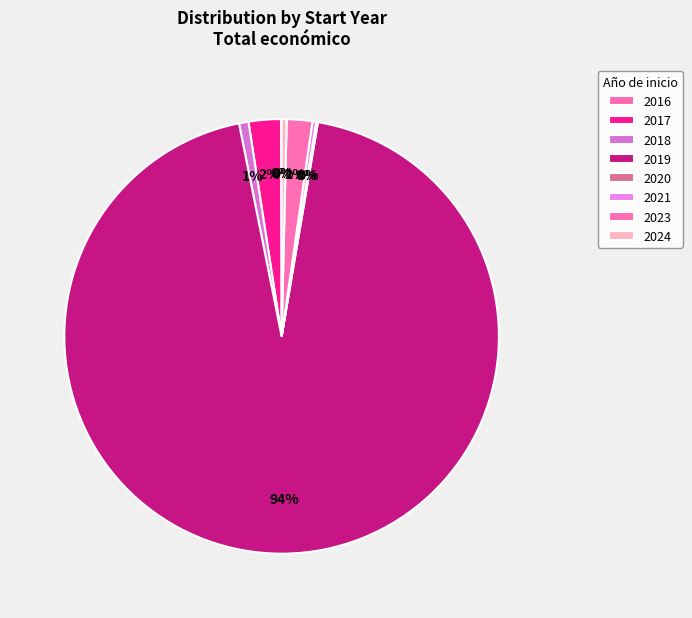

Which slice is the largest?

2019